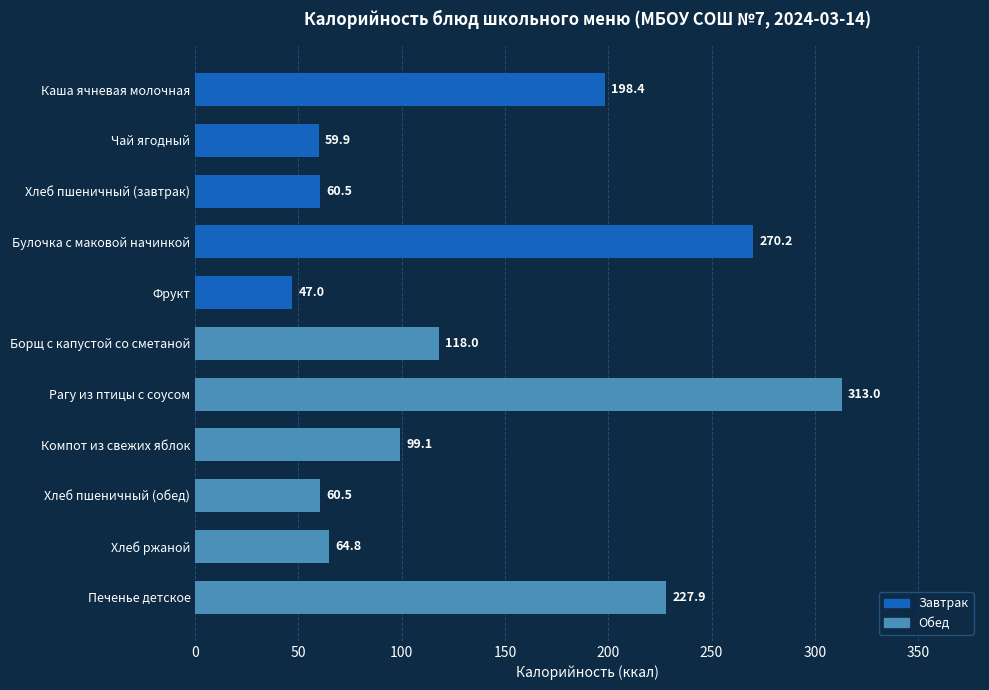

Does the chart contain any negative values?

No